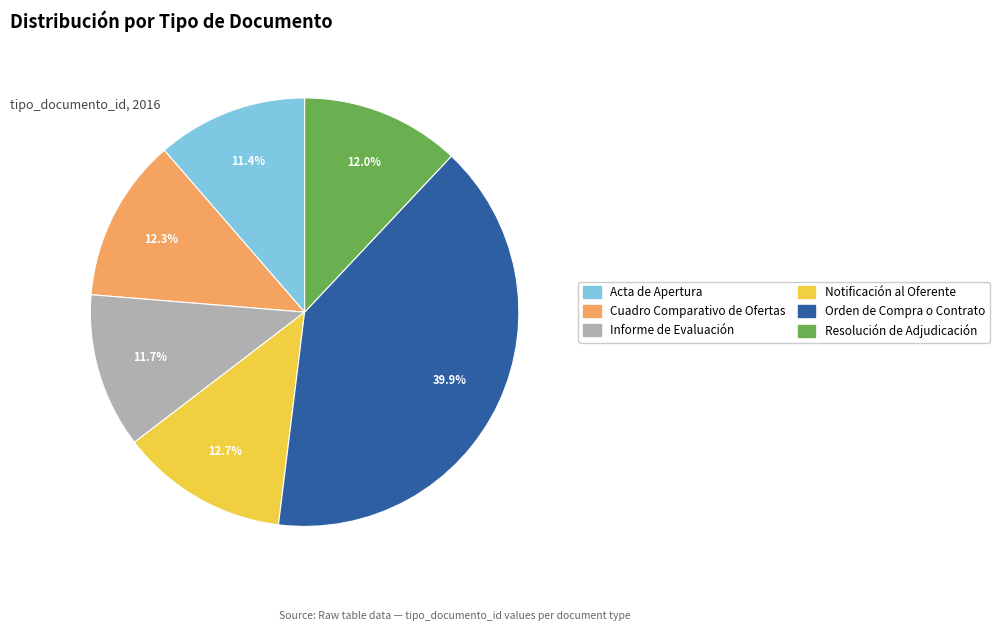

What percentage is the Acta de Apertura slice, to the nearest percent?

11%